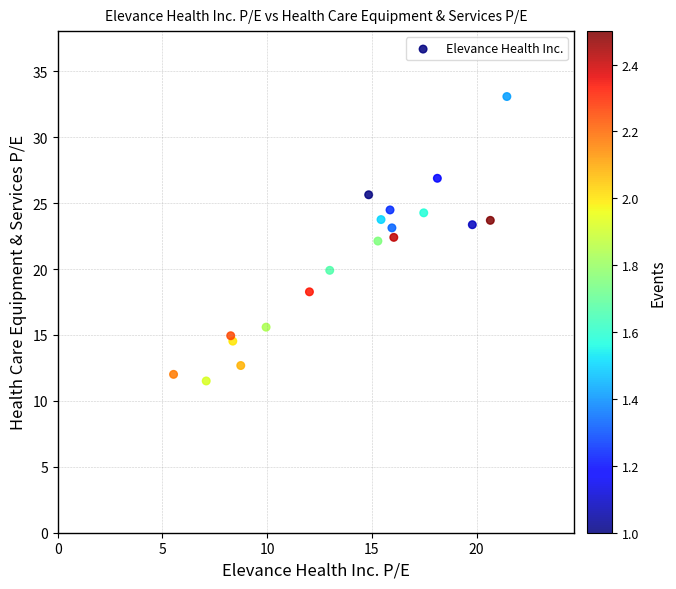

What is the range of X values (max minus min)?

15.9